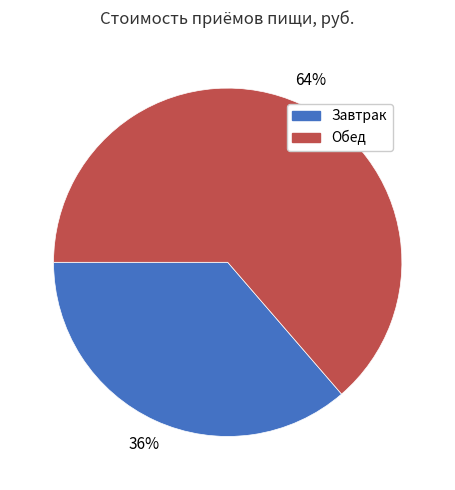

Between Обед and Завтрак, which is larger?

Обед